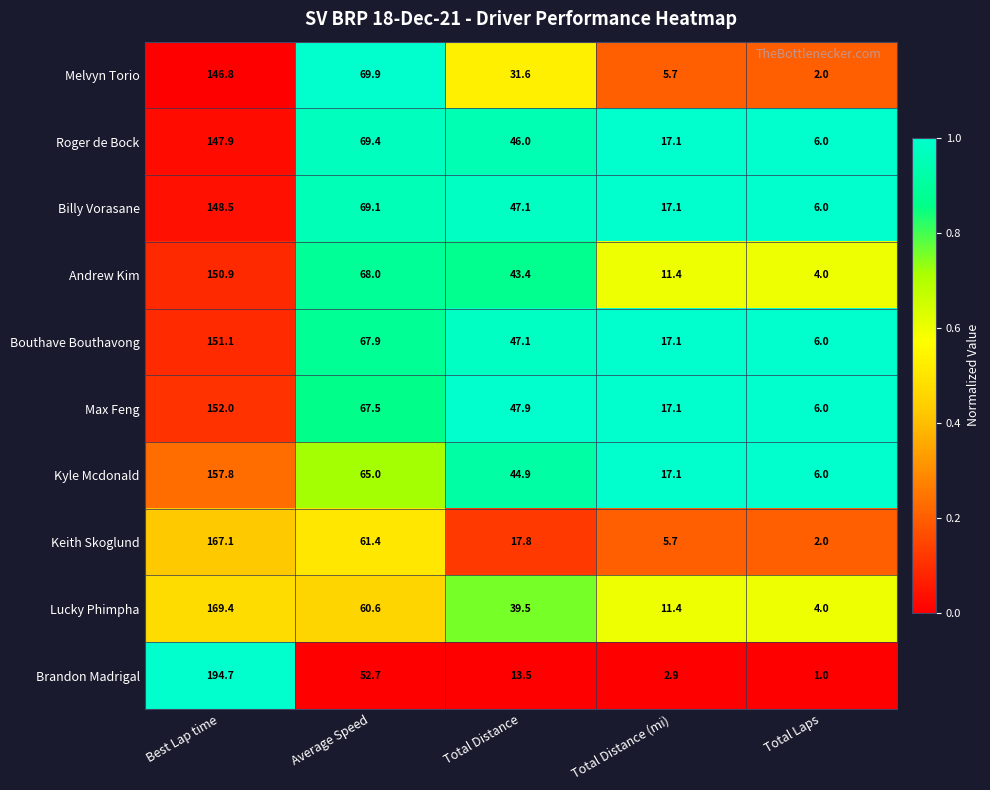

Which series has the widest spread of values?

Brandon Madrigal